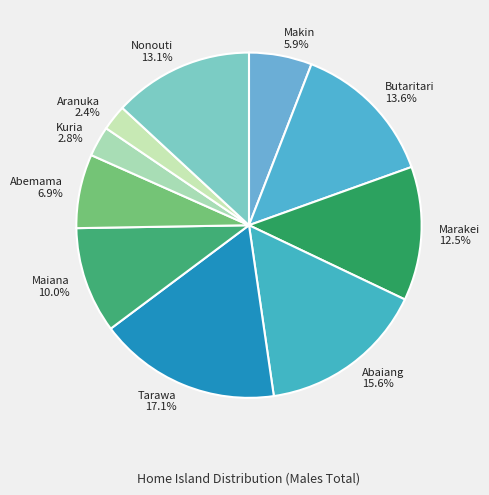

To the nearest percent, what portion does Aranuka represent?

2%